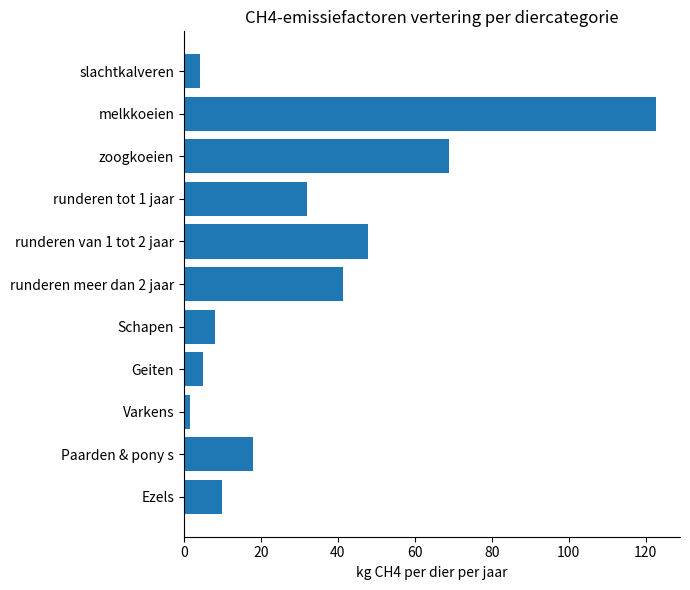

Is it true that the value at zoogkoeien is 18.8?

False